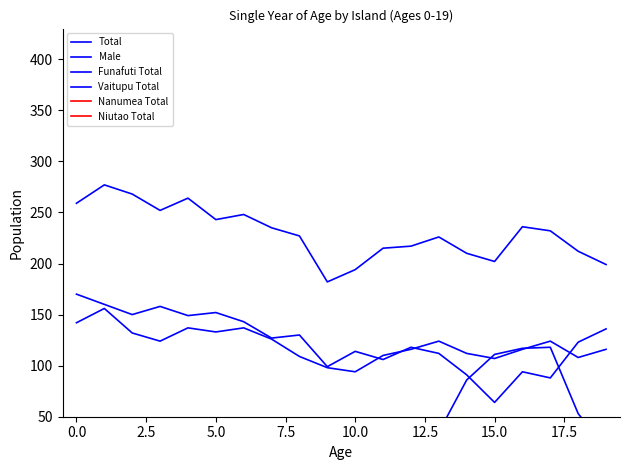

How many lines are shown in the chart?

6